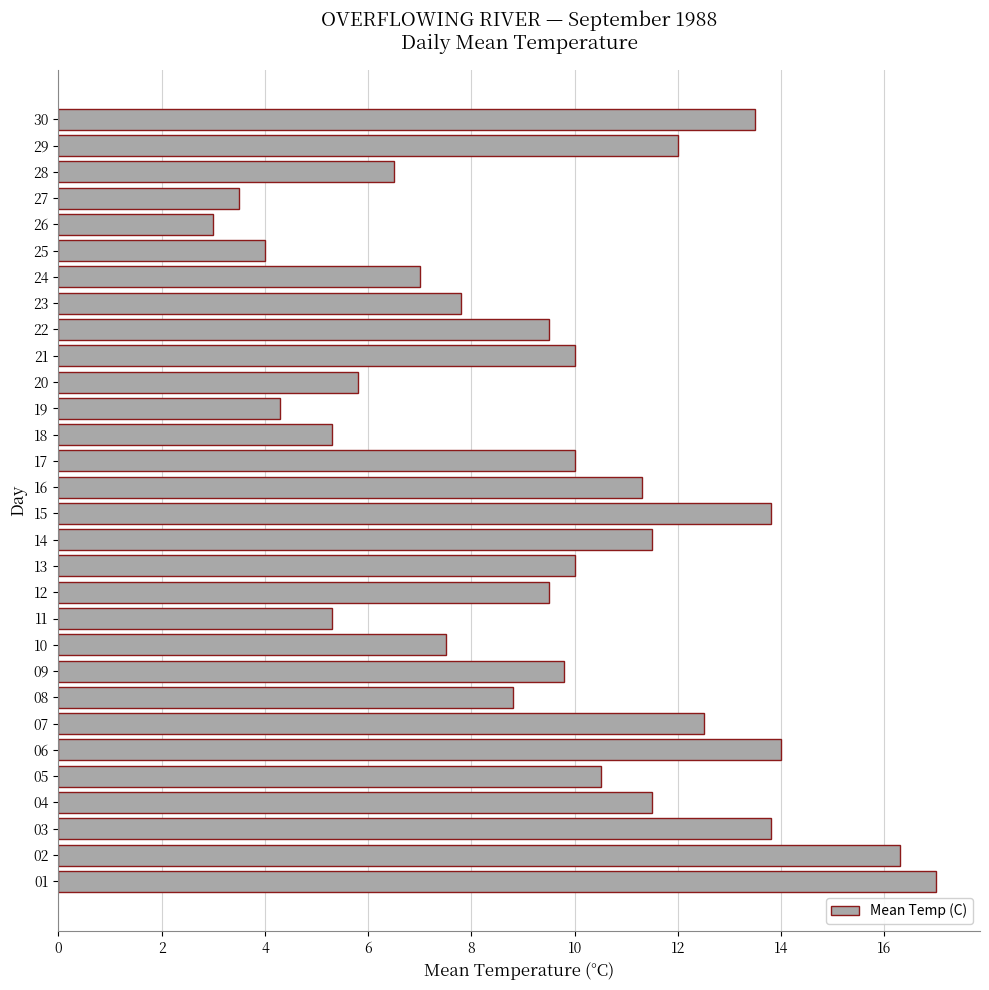

What is the change in value from 16 to 27?

-7.8